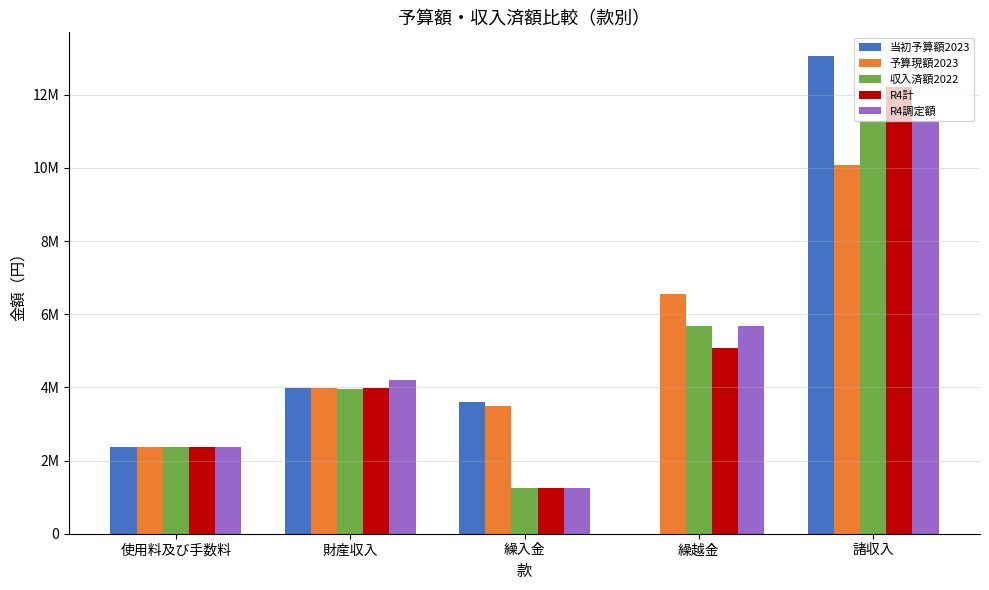

Reading left to right, extract all data points from this chart.

当初予算額2023: 使用料及び手数料=2374000	財産収入=3972000	繰入金=3600000	繰越金=1000	諸収入=13053000
予算現額2023: 使用料及び手数料=2374000	財産収入=3972000	繰入金=3500000	繰越金=6558000	諸収入=10090000
収入済額2022: 使用料及び手数料=2374000	財産収入=3960000	繰入金=1243500	繰越金=5680845	諸収入=11284397
R4計: 使用料及び手数料=2374000	財産収入=3972000	繰入金=1243000	繰越金=5080030	諸収入=12209000
R4調定額: 使用料及び手数料=2374000	財産収入=4200000	繰入金=1243500	繰越金=5680845	諸収入=11284397